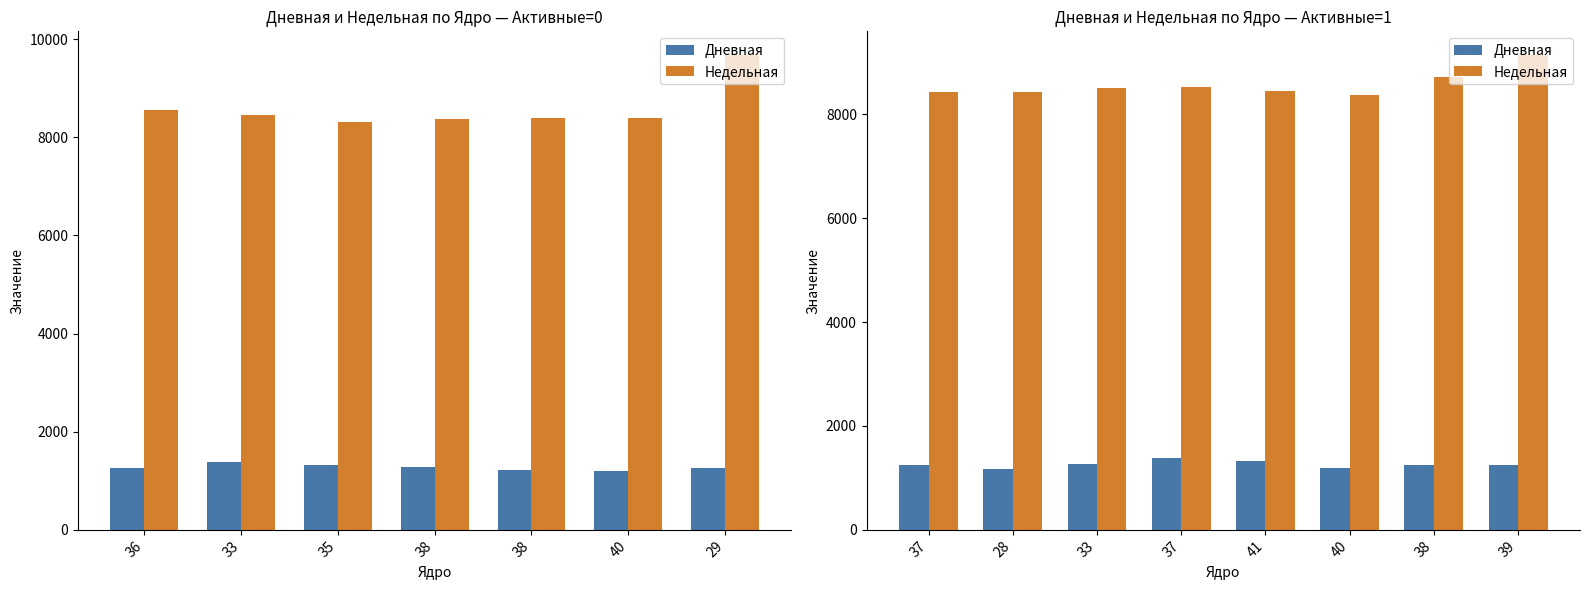

What is the smallest value displayed?

1167